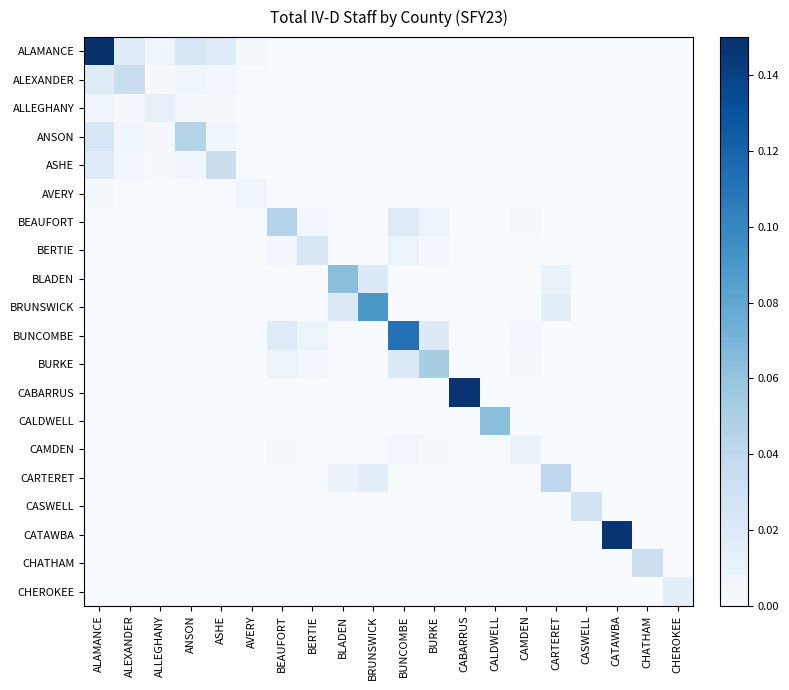

At how many categories does at least one series exceed 0?

20